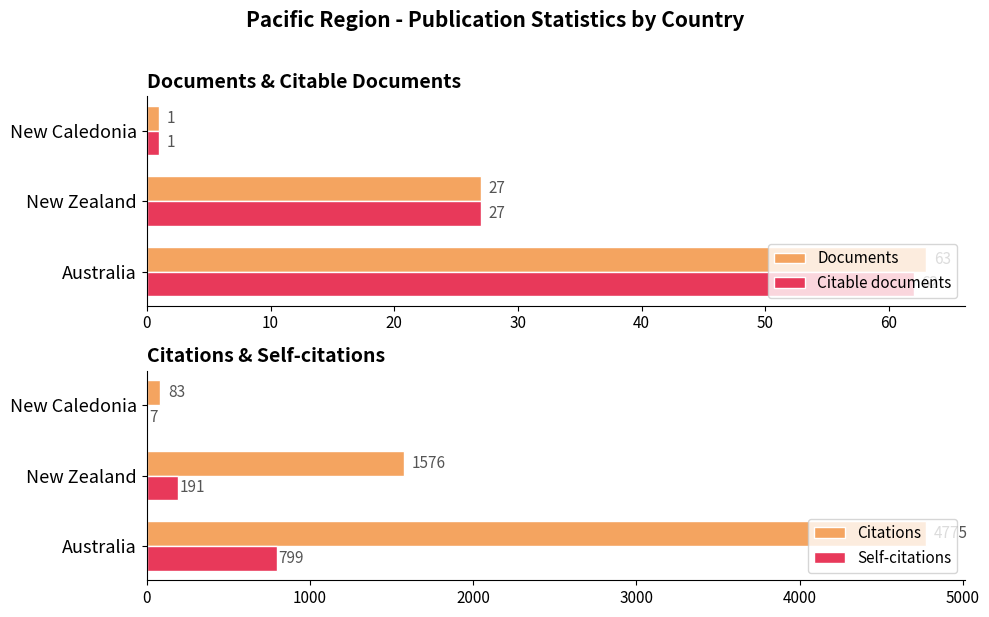

What is the difference between the Self-citations values at New Caledonia and Australia?

792